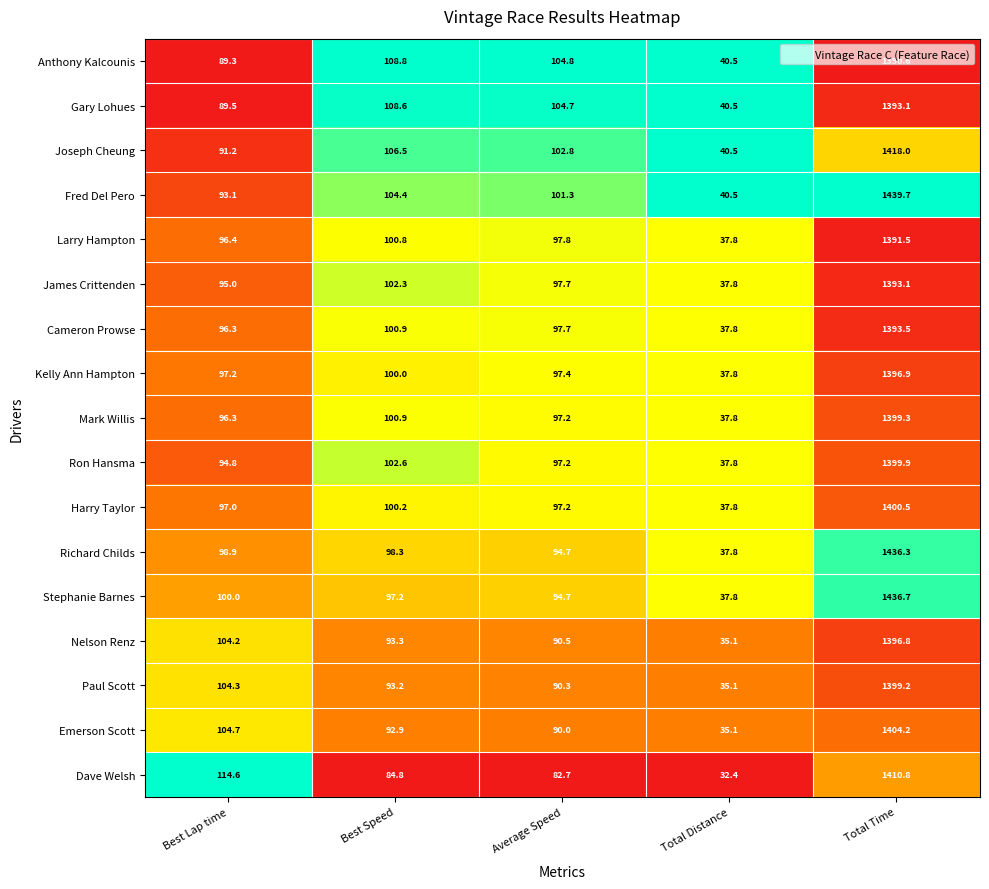

Between Best Lap time and Best Speed, which series saw the biggest shift?

Dave Welsh